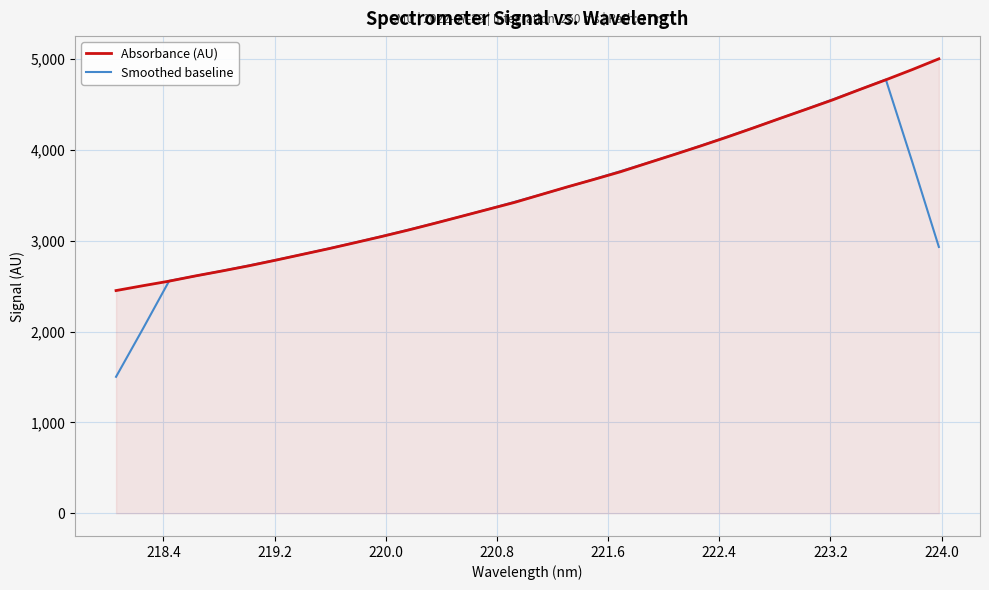

List the series in order of their overall mean, highest first.

Absorbance (AU), Smoothed baseline